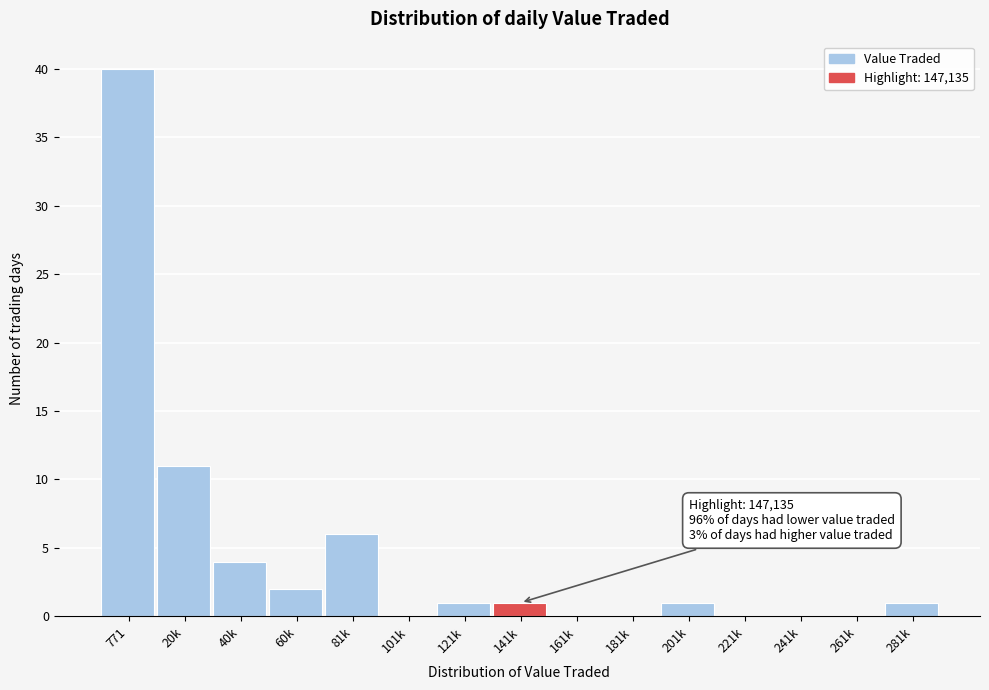

Reading left to right, list all the values displayed in this chart.

771=40	20k=11	40k=4	60k=2	81k=6	101k=0	121k=1	141k=1	161k=0	181k=0	201k=1	221k=0	241k=0	261k=0	281k=1